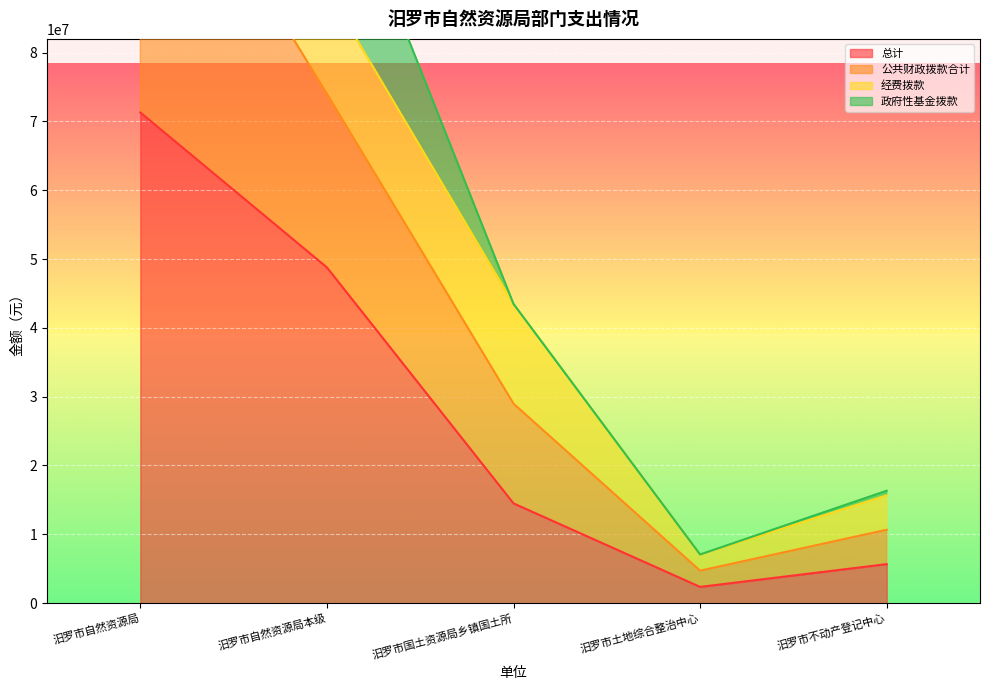

Is it true that 总计 equals 5665236 at 汨罗市不动产登记中心?

True